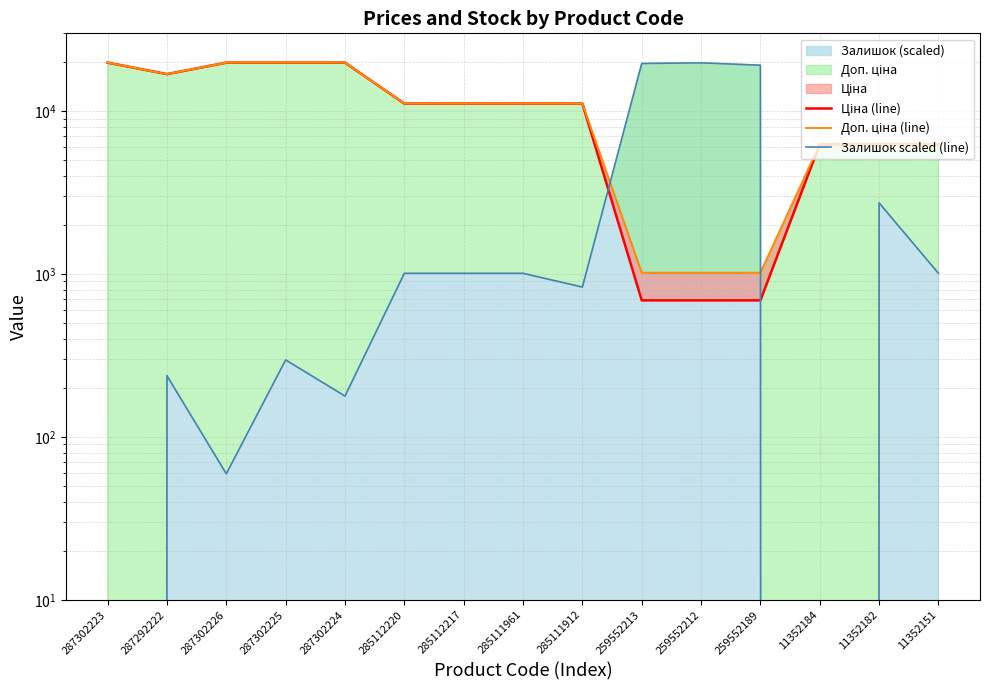

Rank the categories by Доп. ціна (line) value from lowest to highest.

259552213, 259552212, 259552189, 11352184, 11352182, 11352151, 285112220, 285112217, 285111961, 285111912, 287292222, 287302223, 287302226, 287302225, 287302224